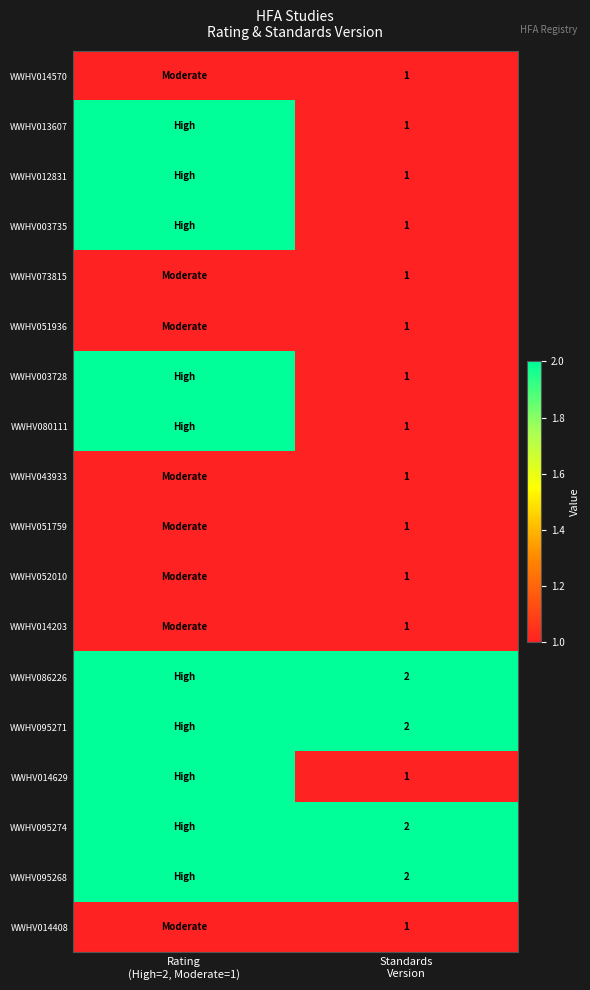

What is the spread (max minus min) of values at Rating
(High=2, Moderate=1)?

1